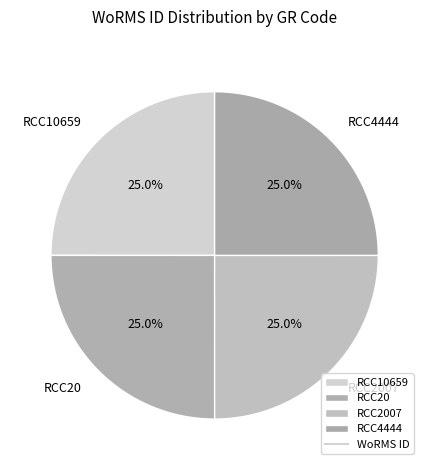

How much of the chart is everything except RCC2007?

75.0%